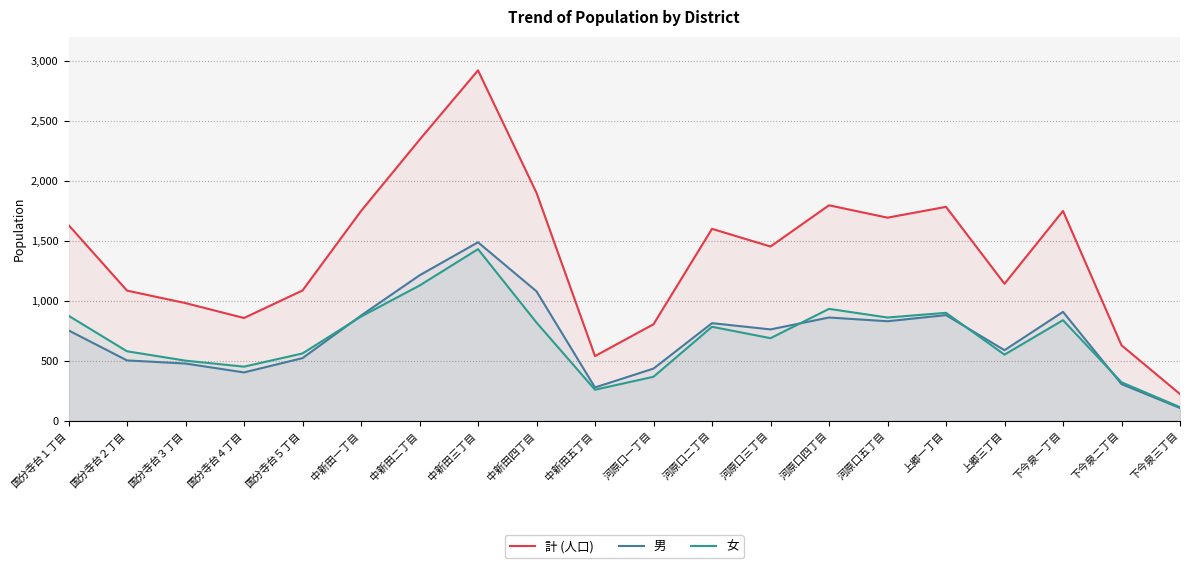

Which label corresponds to the largest value in the chart?

中新田三丁目